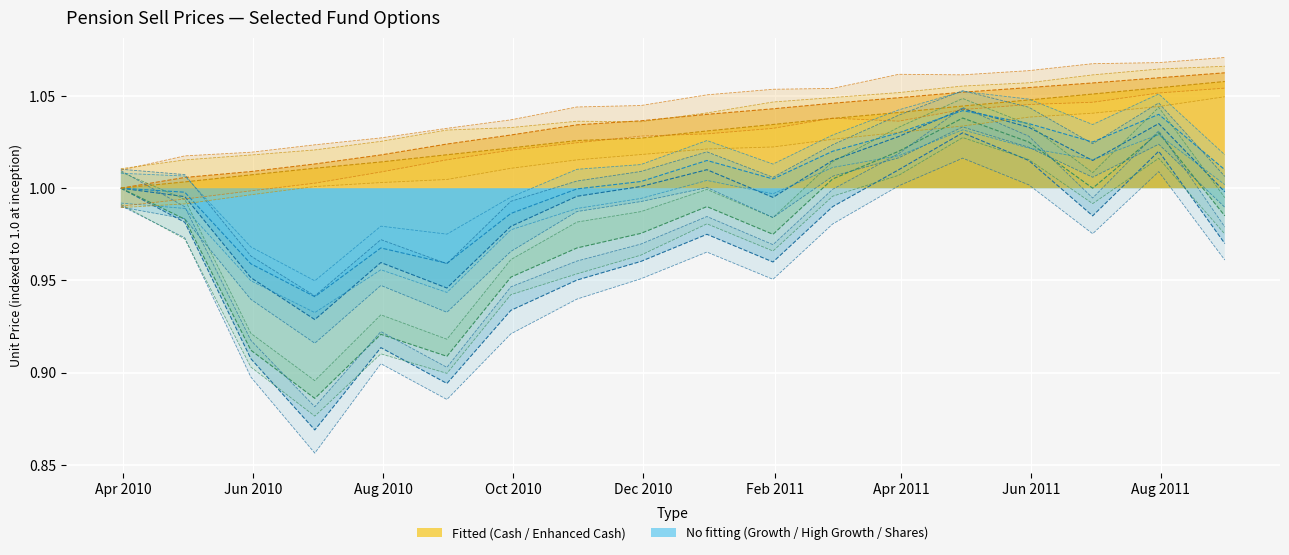

Reading right to left, what are all the values shown in this chart?

Cash: 2011-08-31=1.1	2011-07-31=1.1	2011-06-30=1.1	2011-05-31=1.0	2011-04-30=1.0	2011-03-31=1.0	2011-02-28=1.0	2011-01-31=1.0	2010-12-31=1.0	2010-11-30=1.0	2010-10-31=1.0	2010-09-30=1.0	2010-08-31=1.0	2010-07-31=1.0	2010-06-30=1.0	2010-05-31=1.0	2010-04-30=1.0	2010-03-31=1.0
Enhanced Cash: 2011-08-31=1.1	2011-07-31=1.1	2011-06-30=1.1	2011-05-31=1.1	2011-04-30=1.1	2011-03-31=1.0	2011-02-28=1.0	2011-01-31=1.0	2010-12-31=1.0	2010-11-30=1.0	2010-10-31=1.0	2010-09-30=1.0	2010-08-31=1.0	2010-07-31=1.0	2010-06-30=1.0	2010-05-31=1.0	2010-04-30=1.0	2010-03-31=1.0
Growth: 2011-08-31=1.0	2011-07-31=1.0	2011-06-30=1.0	2011-05-31=1.0	2011-04-30=1.0	2011-03-31=1.0	2011-02-28=1.0	2011-01-31=1.0	2010-12-31=1.0	2010-11-30=1.0	2010-10-31=1.0	2010-09-30=1.0	2010-08-31=1.0	2010-07-31=1.0	2010-06-30=0.9	2010-05-31=1.0	2010-04-30=1.0	2010-03-31=1.0
High Growth: 2011-08-31=1.0	2011-07-31=1.0	2011-06-30=1.0	2011-05-31=1.0	2011-04-30=1.0	2011-03-31=1.0	2011-02-28=1.0	2011-01-31=1.0	2010-12-31=1.0	2010-11-30=1.0	2010-10-31=1.0	2010-09-30=1.0	2010-08-31=0.9	2010-07-31=1.0	2010-06-30=0.9	2010-05-31=1.0	2010-04-30=1.0	2010-03-31=1.0
Australian Shares: 2011-08-31=1.0	2011-07-31=1.0	2011-06-30=1.0	2011-05-31=1.0	2011-04-30=1.0	2011-03-31=1.0	2011-02-28=1.0	2011-01-31=1.0	2010-12-31=1.0	2010-11-30=1.0	2010-10-31=1.0	2010-09-30=1.0	2010-08-31=0.9	2010-07-31=0.9	2010-06-30=0.9	2010-05-31=0.9	2010-04-30=1.0	2010-03-31=1.0
Overseas Shares: 2011-08-31=1.0	2011-07-31=1.0	2011-06-30=1.0	2011-05-31=1.0	2011-04-30=1.0	2011-03-31=1.0	2011-02-28=1.0	2011-01-31=1.0	2010-12-31=1.0	2010-11-30=1.0	2010-10-31=1.0	2010-09-30=0.9	2010-08-31=0.9	2010-07-31=0.9	2010-06-30=0.9	2010-05-31=0.9	2010-04-30=1.0	2010-03-31=1.0